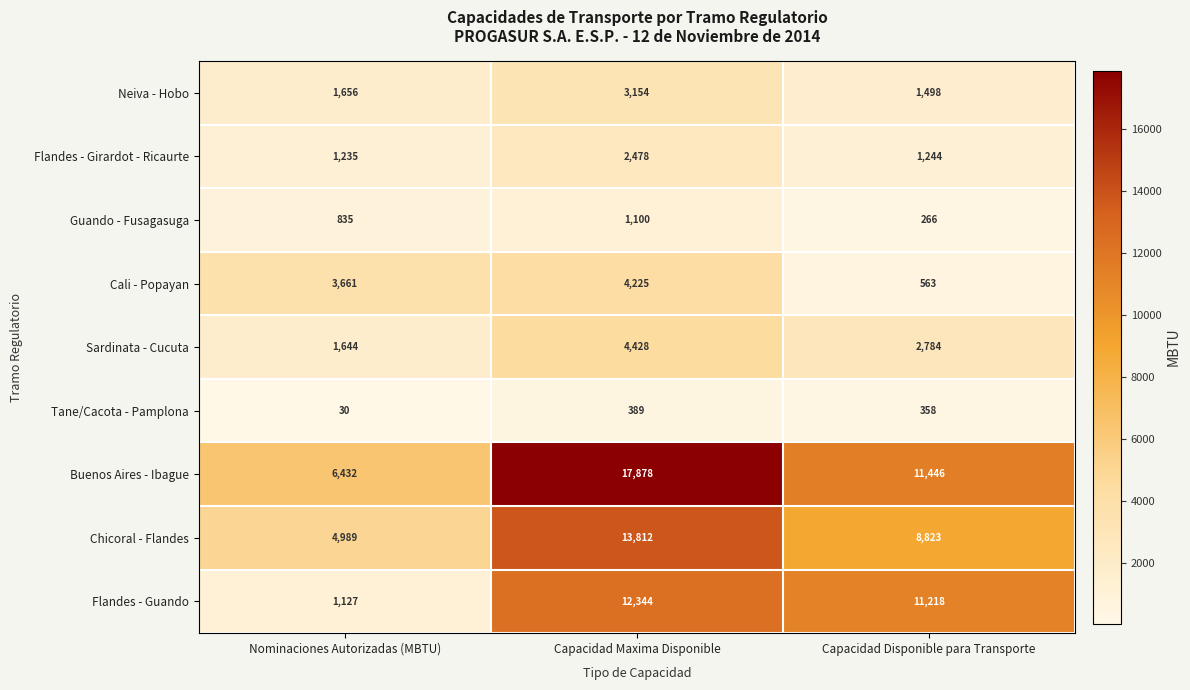

What is the difference between the maximum and minimum values in the Tane/Cacota - Pamplona series?

359